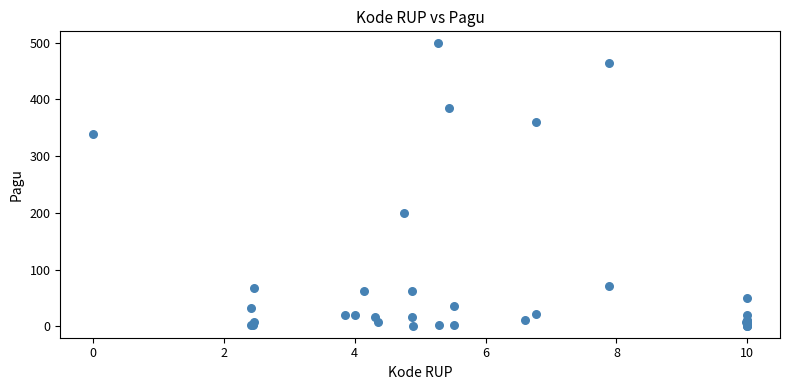

What Y value in the scatter plot is closest to 250?

200.6